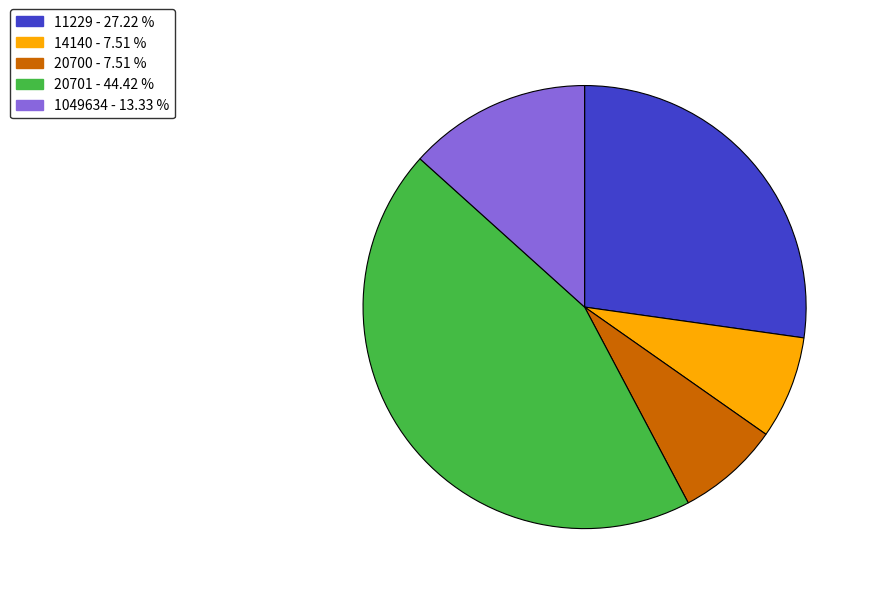

Approximately how many times larger is the value at 1049634 compared to 20701?

0.3